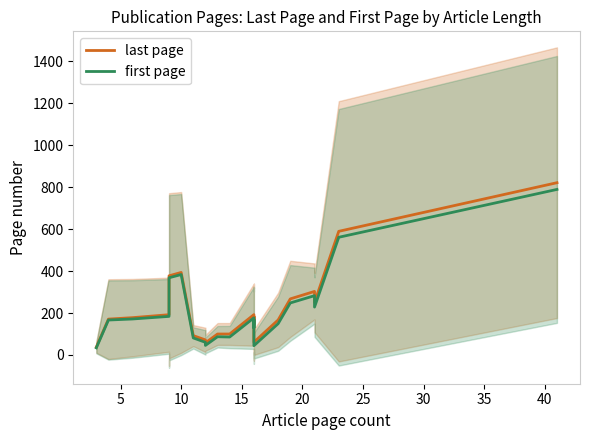

How many values in the last page series are below 184?

11